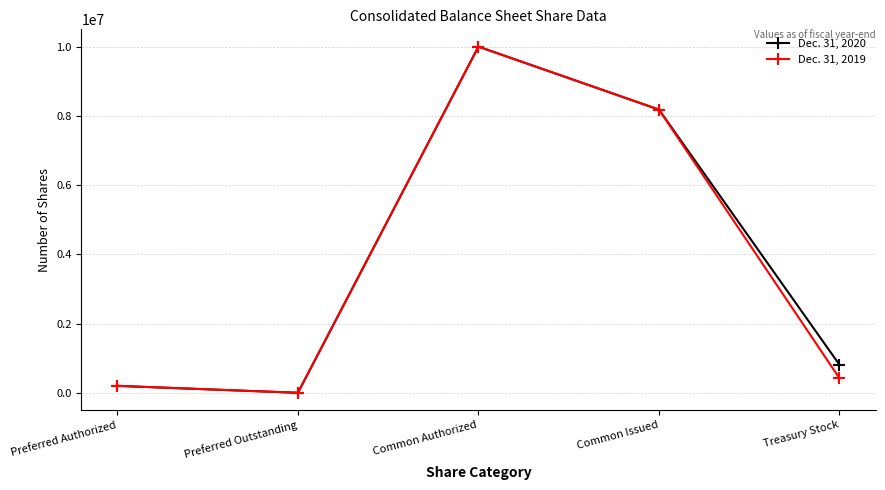

True or false: Dec. 31, 2019 has a value of 17730917 at Common Authorized.

False